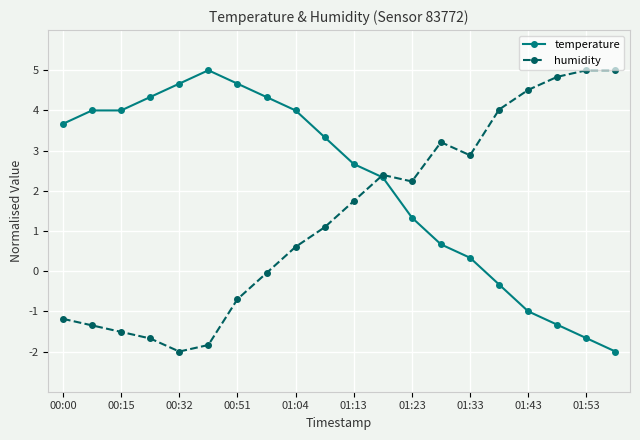

Rank the series by their average value, from lowest to highest.

humidity, temperature